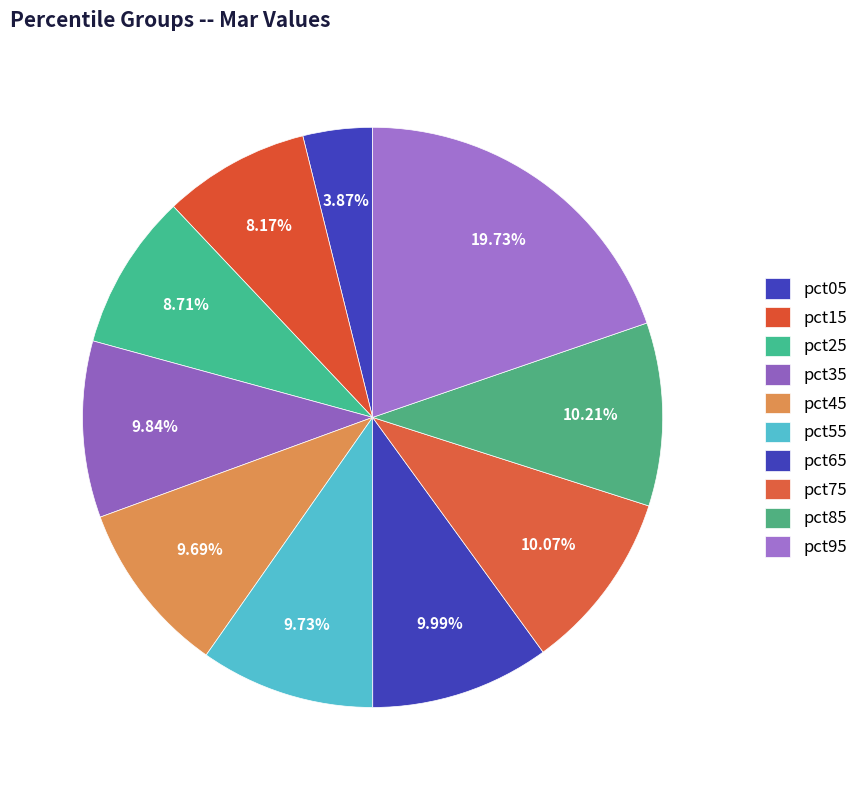

What percentage is NOT represented by pct15?

91.8%